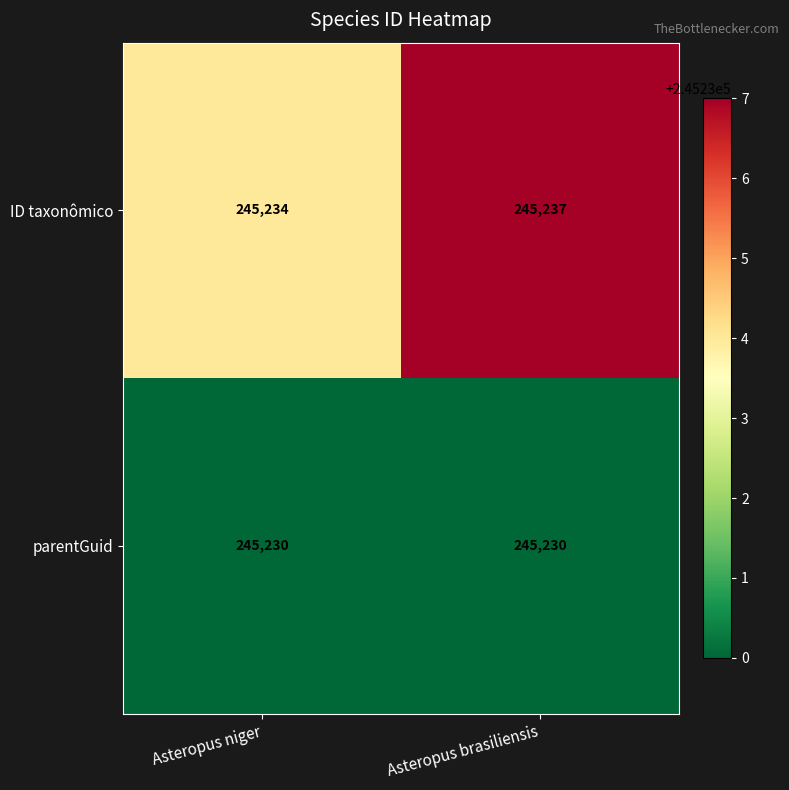

What is the spread (max minus min) of values at Asteropus brasiliensis?

7